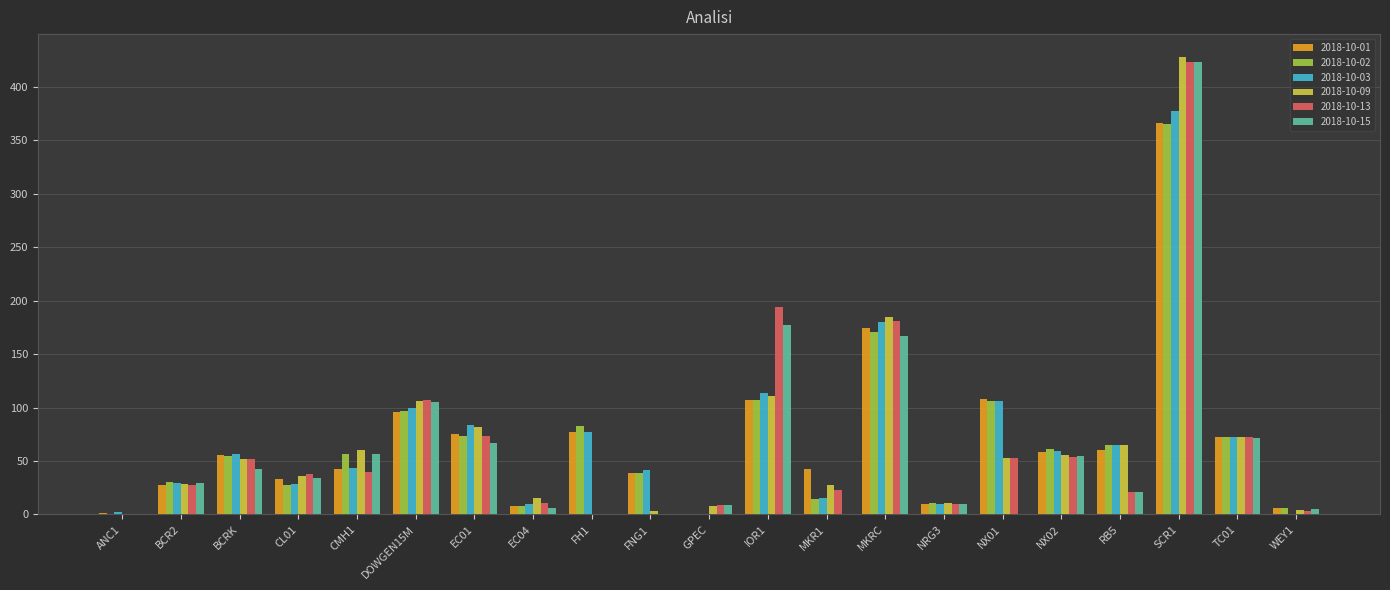

What is the sum of the 2018-10-01 values at CMH1 and NRG3?

52.4